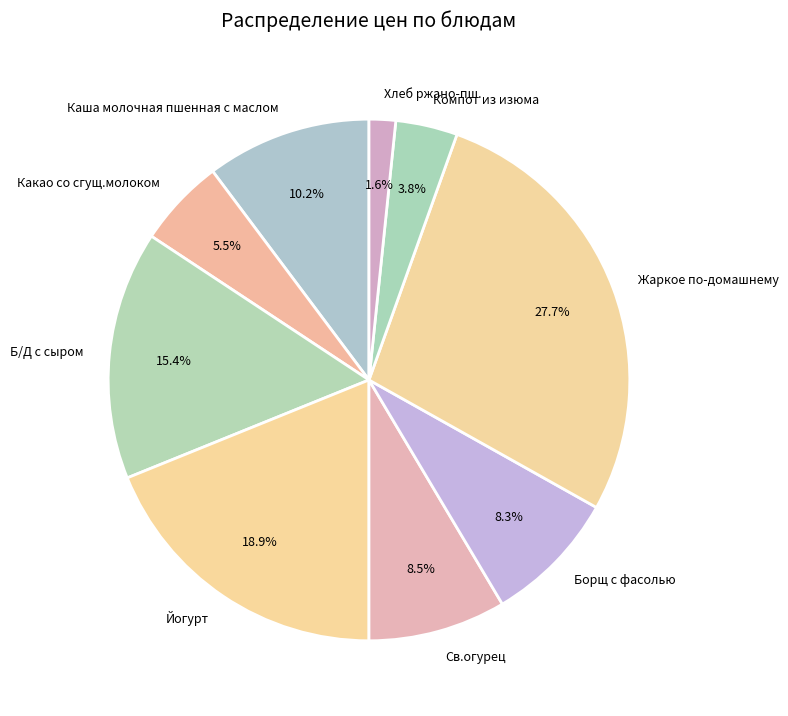

How many slices are in this pie chart?

9